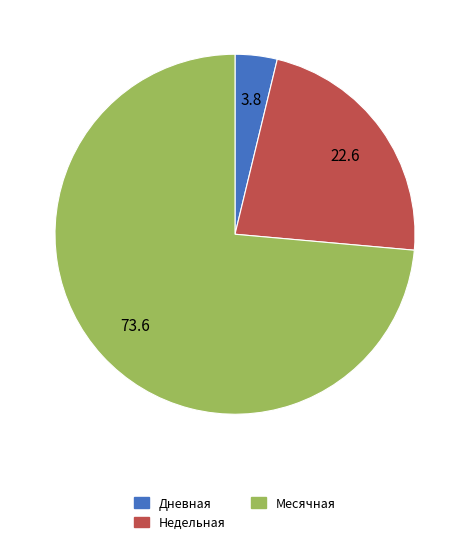

Is there a majority slice in this chart?

Yes